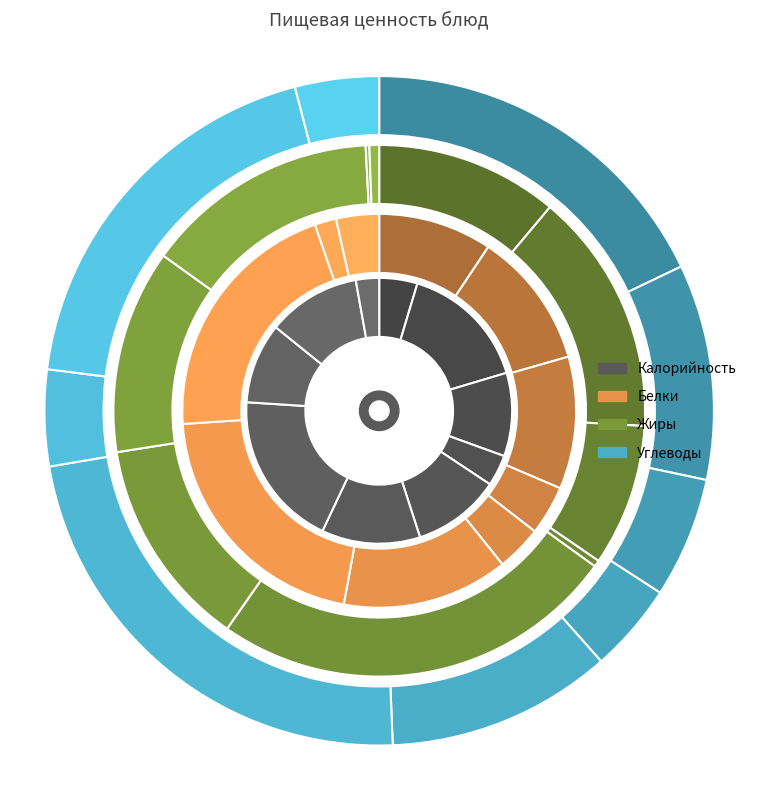

Is there a majority slice in this chart?

No